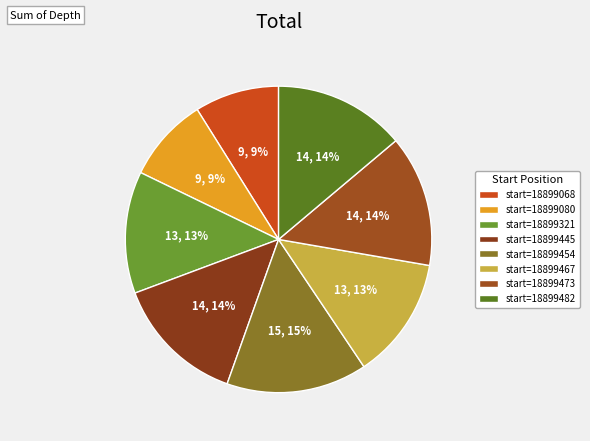

Count the number of slices in the pie.

8